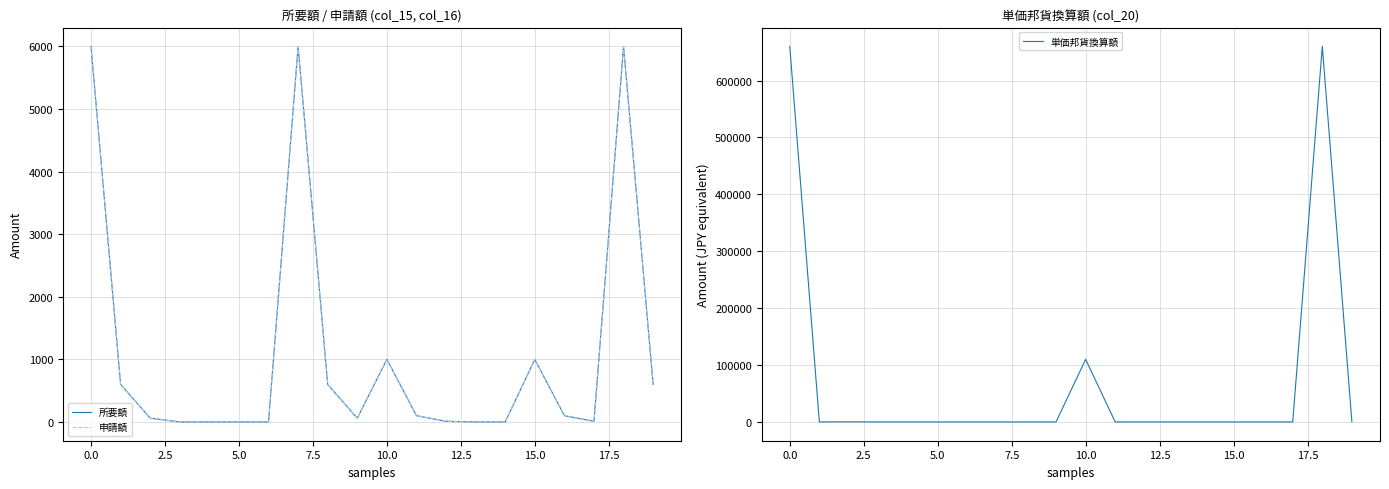

The value of 単価邦貨換算額 at 15.0 is 0. True or false?

True